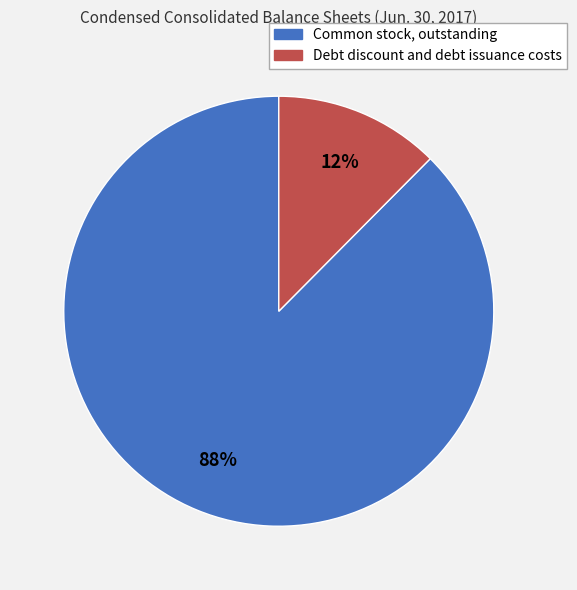

Is it true that Debt discount and debt issuance costs is 19% of the pie?

False